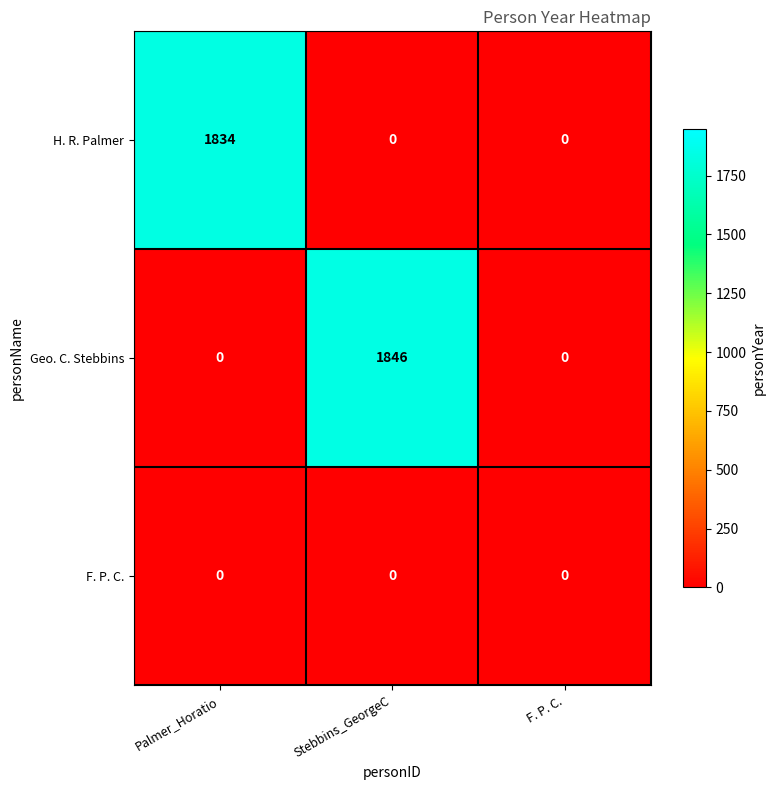

How many distinct data groups are displayed?

3